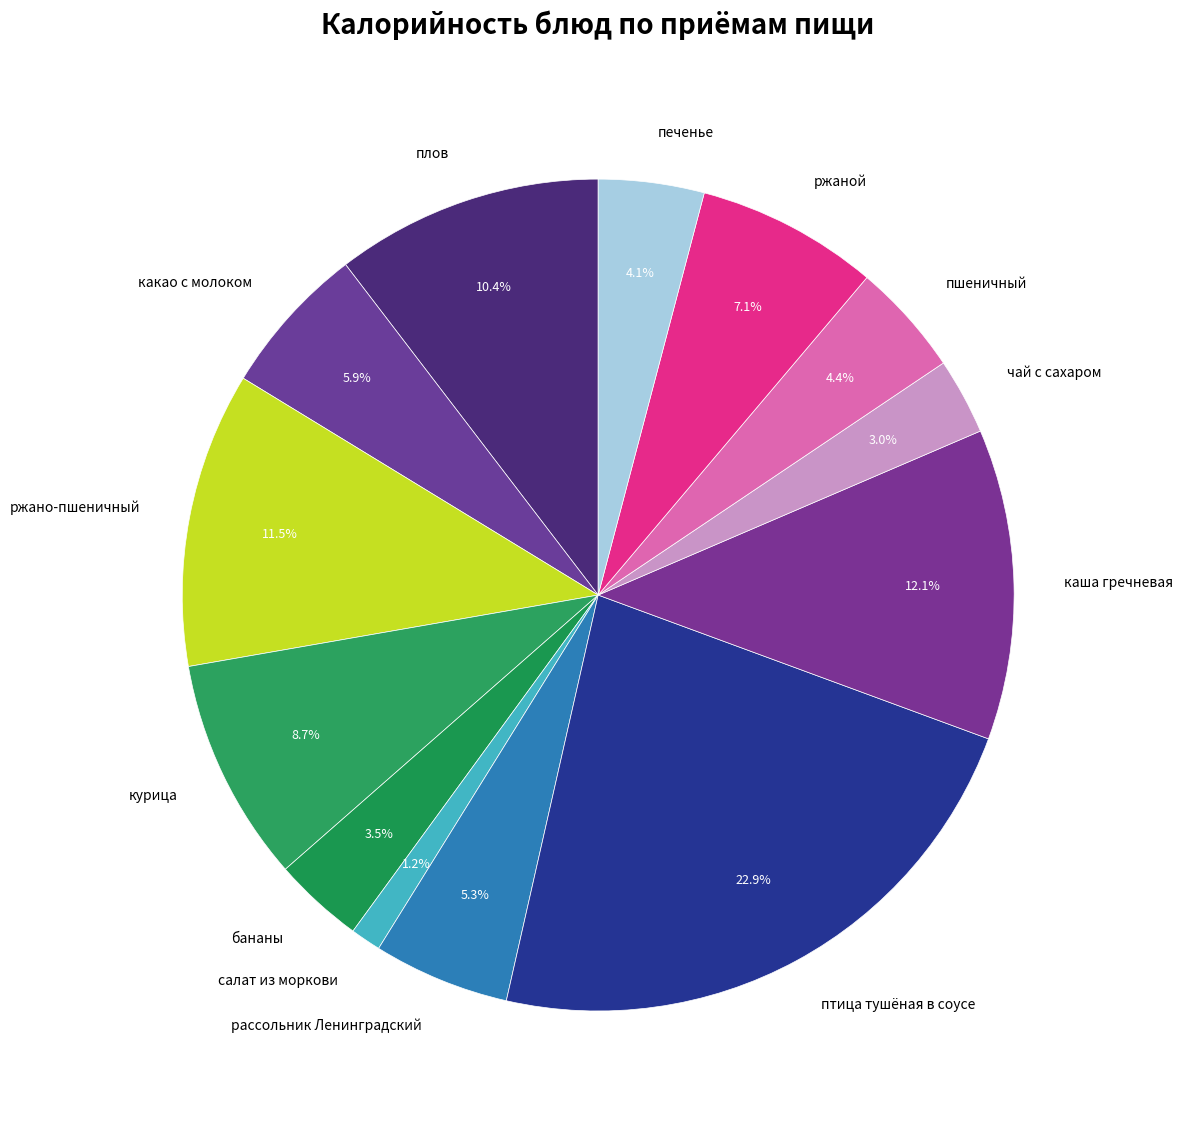

Is there any slice that represents more than half of the pie?

No